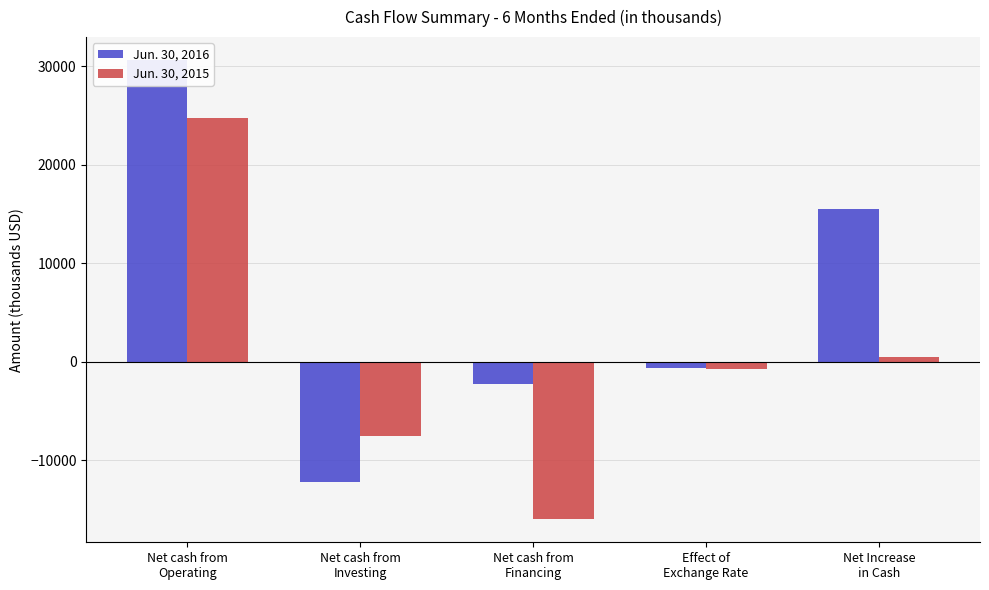

List the series in order of their peak value, highest first.

Jun. 30, 2016, Jun. 30, 2015